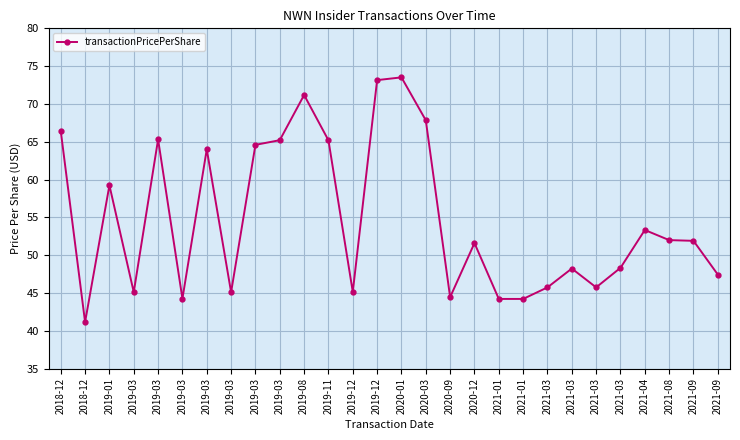

What is the minimum value shown in the chart?

41.1